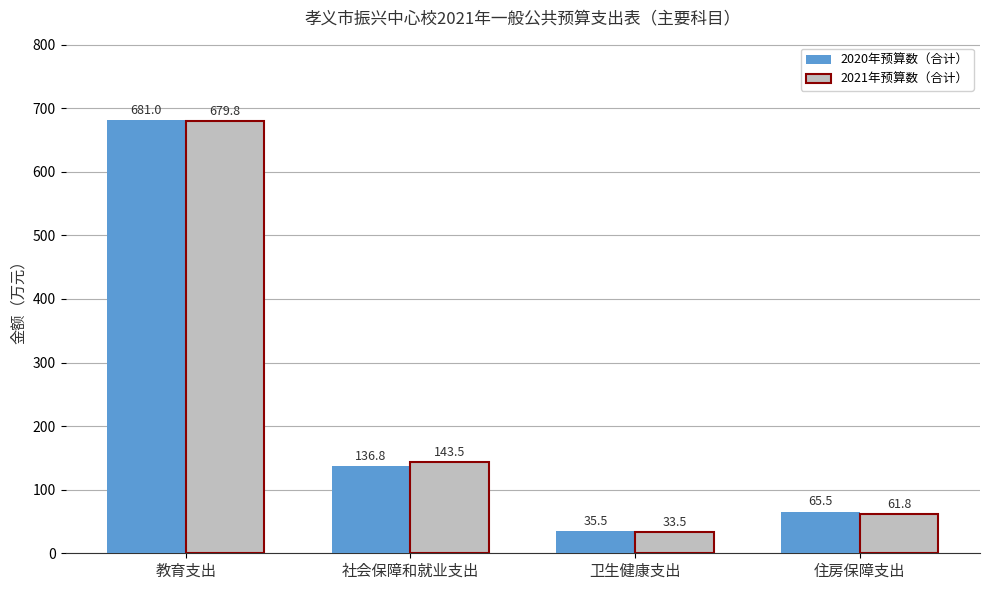

List the series in order of their peak value, lowest first.

2021年预算数（合计）, 2020年预算数（合计）